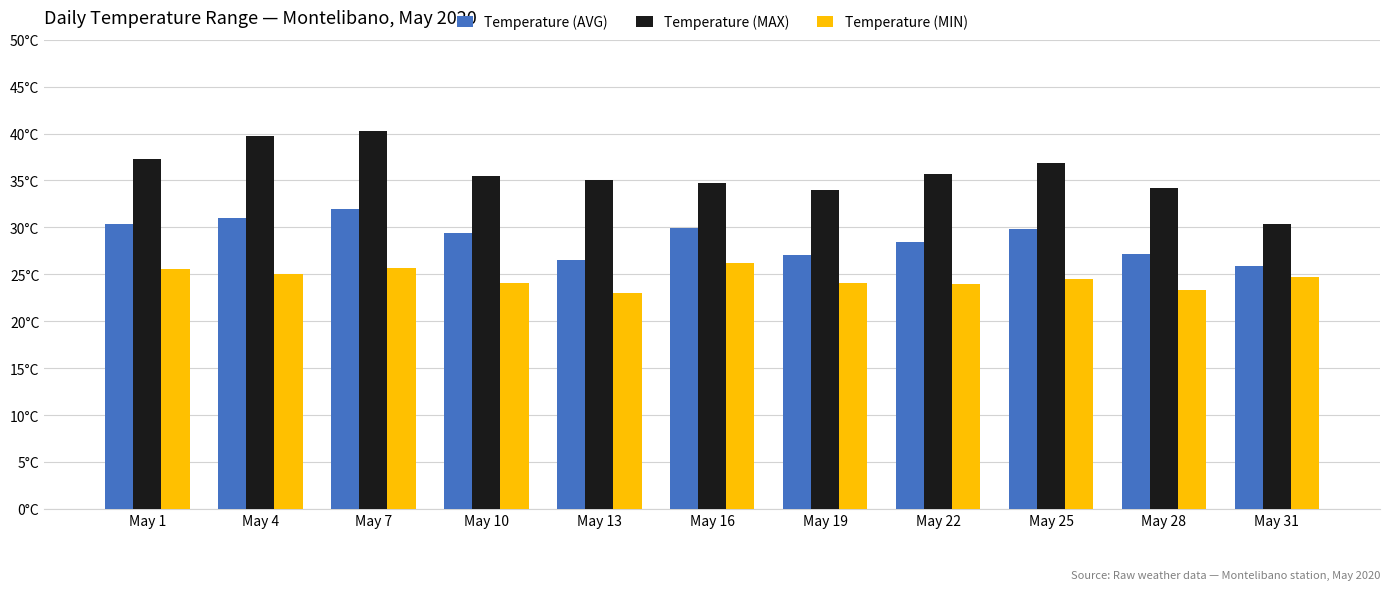

Between May 1 and May 16, which is larger?

May 1